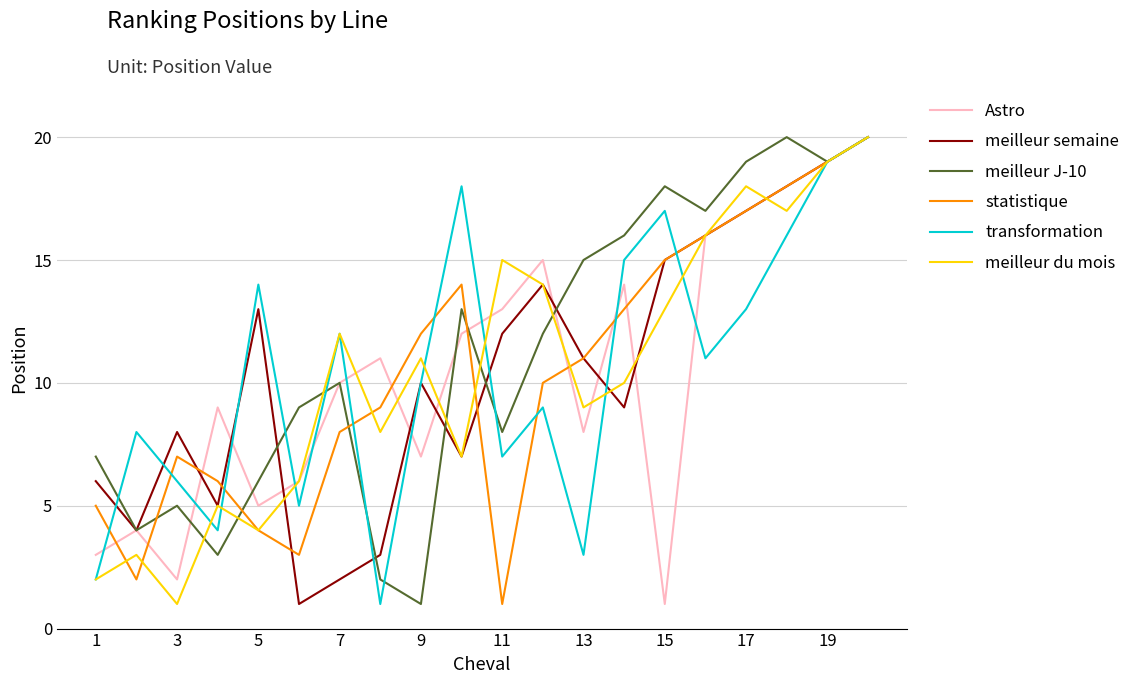

What is the maximum value shown in the chart?

20